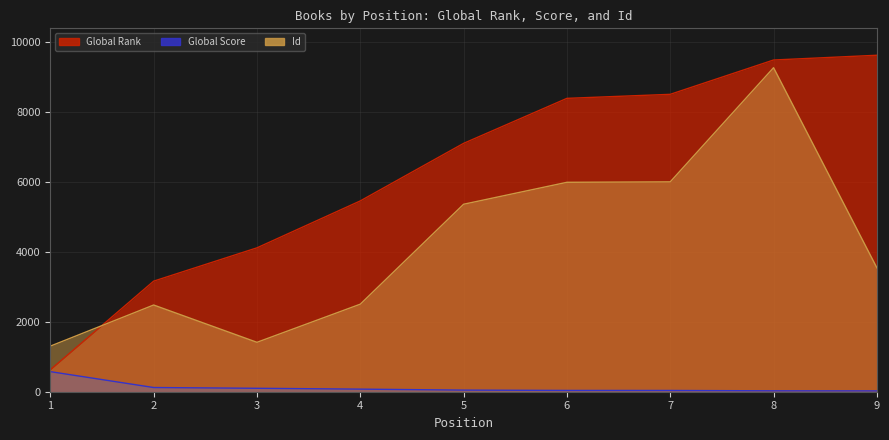

Reading left to right, what are all the values shown in this chart?

Global Rank: 1=629	2=3160	3=4112	4=5453	5=7098	6=8384	7=8499	8=9480	9=9616
Global Score: 1=574	2=120	3=98	4=74	5=46	6=37	7=36	8=26	9=24
Id: 1=1303	2=2478	3=1412	4=2502	5=5358	6=5985	7=5998	8=9260	9=3541